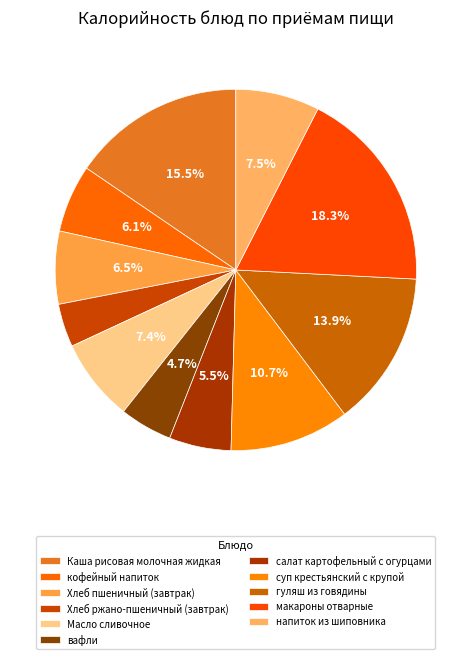

Which category has the biggest portion of the pie?

макароны отварные